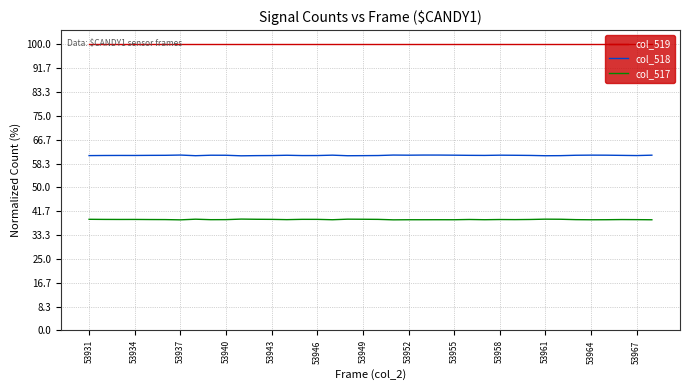

Which series has the largest total across all categories?

col_519